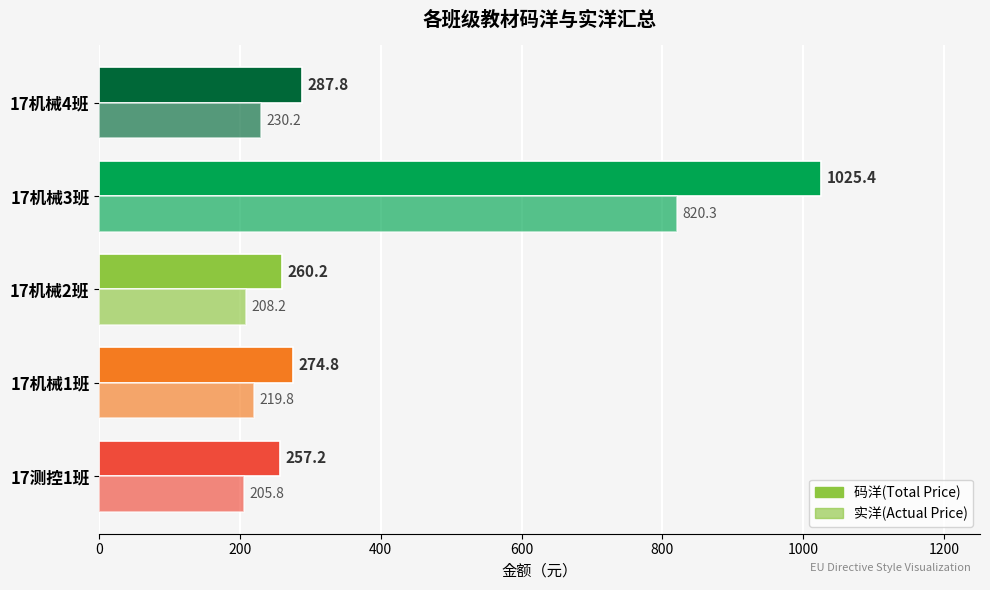

How many series are shown in this chart?

2